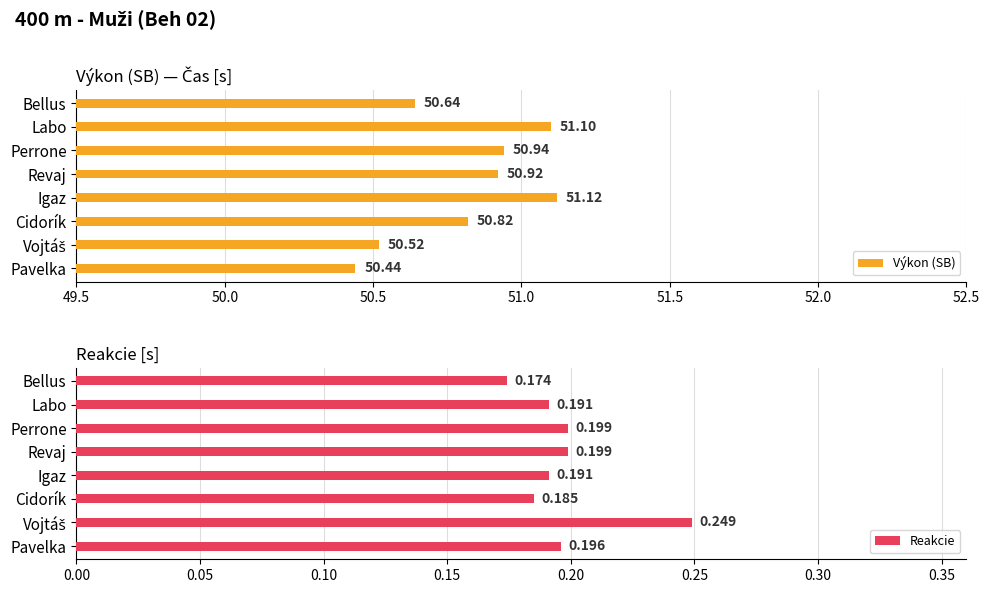

List the series in order of their peak value, highest first.

Výkon (SB), Reakcie